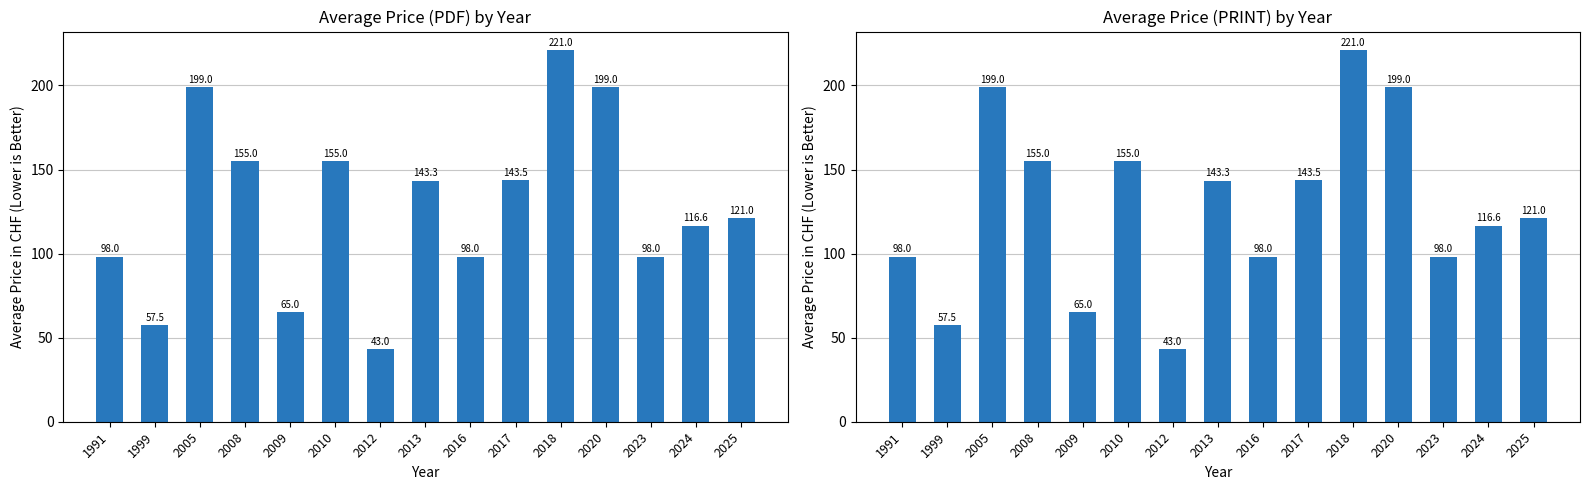

Which category has the lowest value across all series?

2012